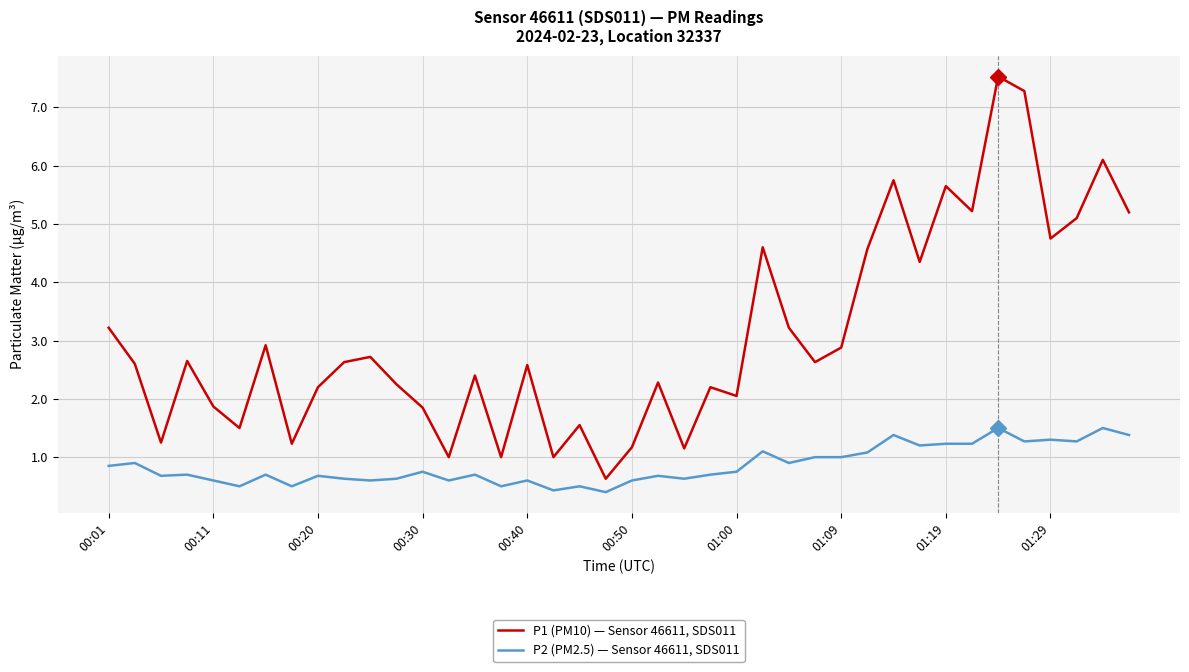

At how many categories does at least one series exceed 4?

12